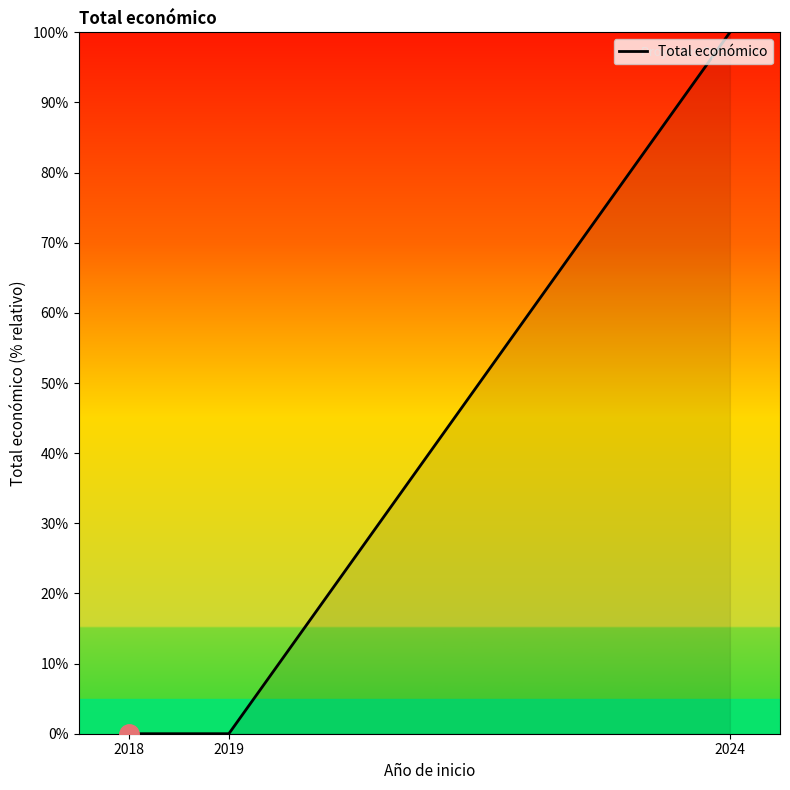

True or false: the data shows 100.0 at 2024.

True